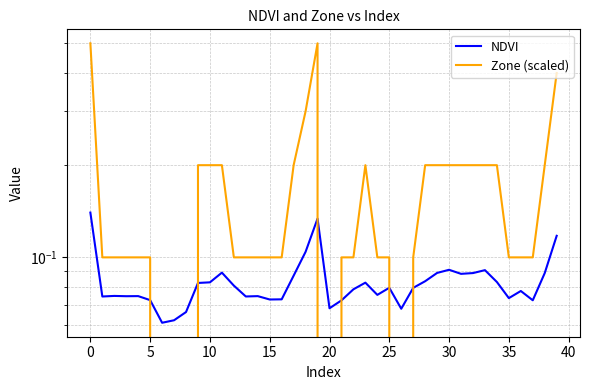

What is the difference between the Zone (scaled) values at 28 and 13?

0.1